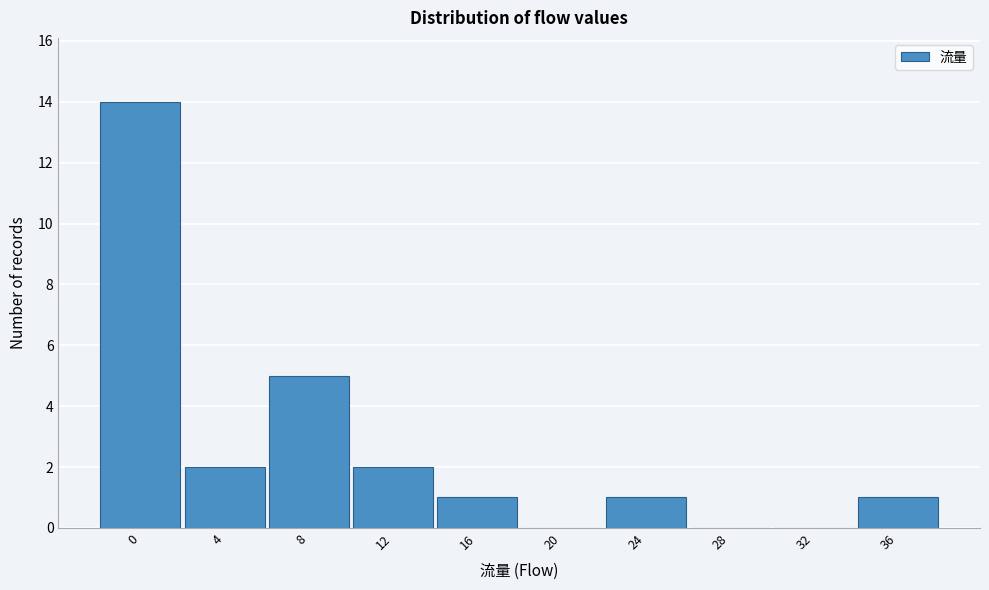

Reading left to right, list all the values displayed in this chart.

0=14	4=2	8=5	12=2	16=1	20=0	24=1	28=0	32=0	36=1